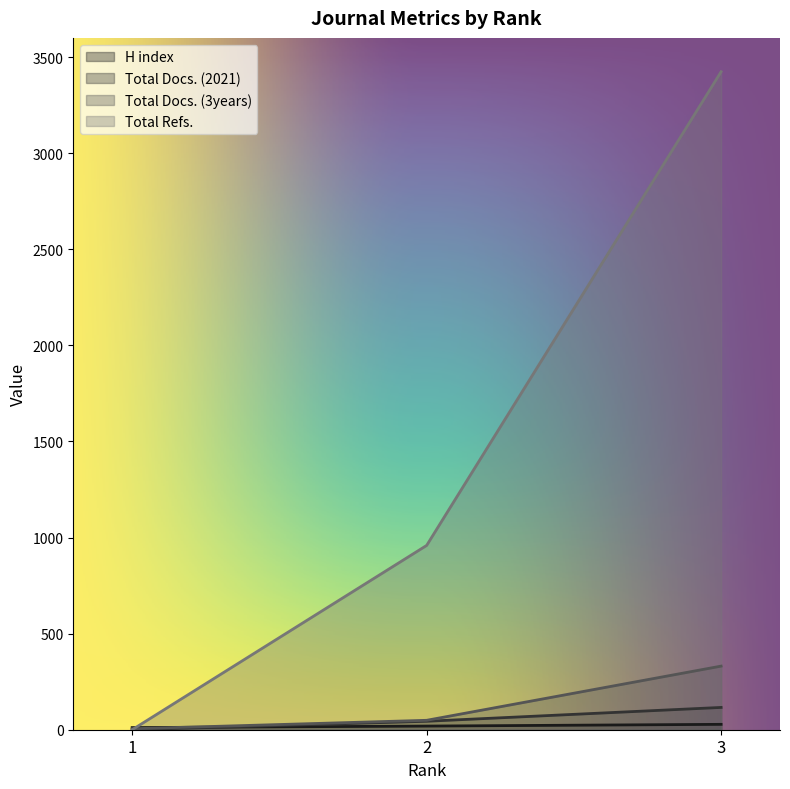

Reading right to left, transcribe all the data shown in this chart.

H index: 28	19	11
Total Docs. (2021): 116	44	0
Total Docs. (3years): 331	49	5
Total Refs.: 3424	959	0